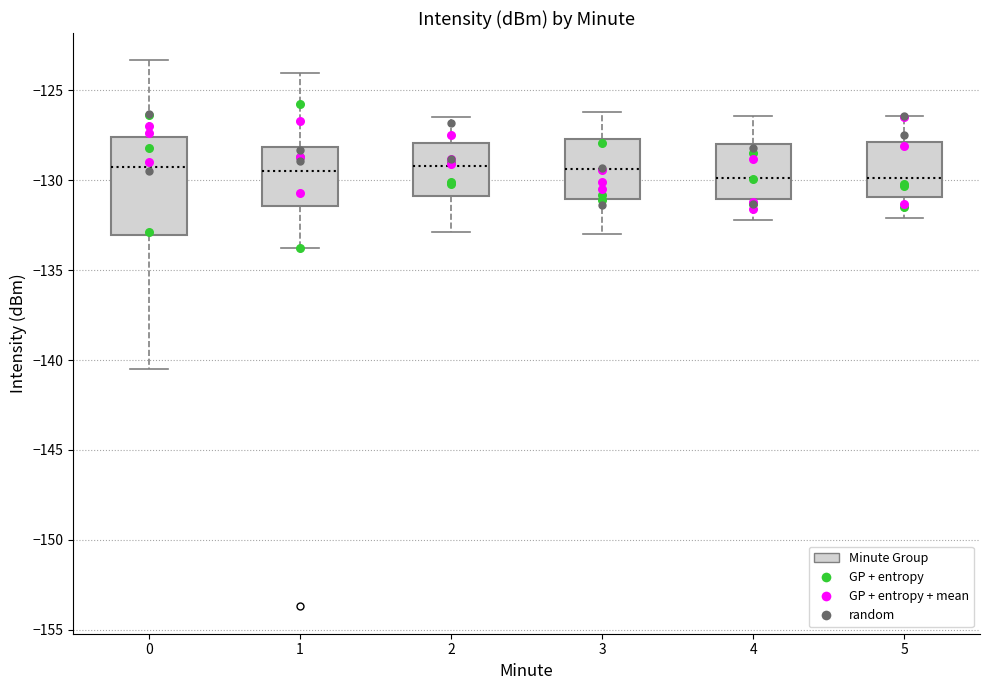

Where does the upper whisker of the box at x = 4 end on the y-axis? The values are not printed on the chart, so give them approximately, as read against the axis.

-126.5